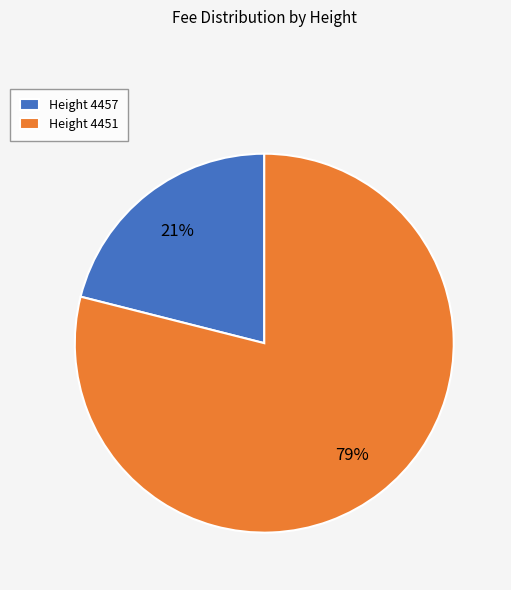

Approximately how many times larger is the value at Height 4457 compared to Height 4451?

0.3